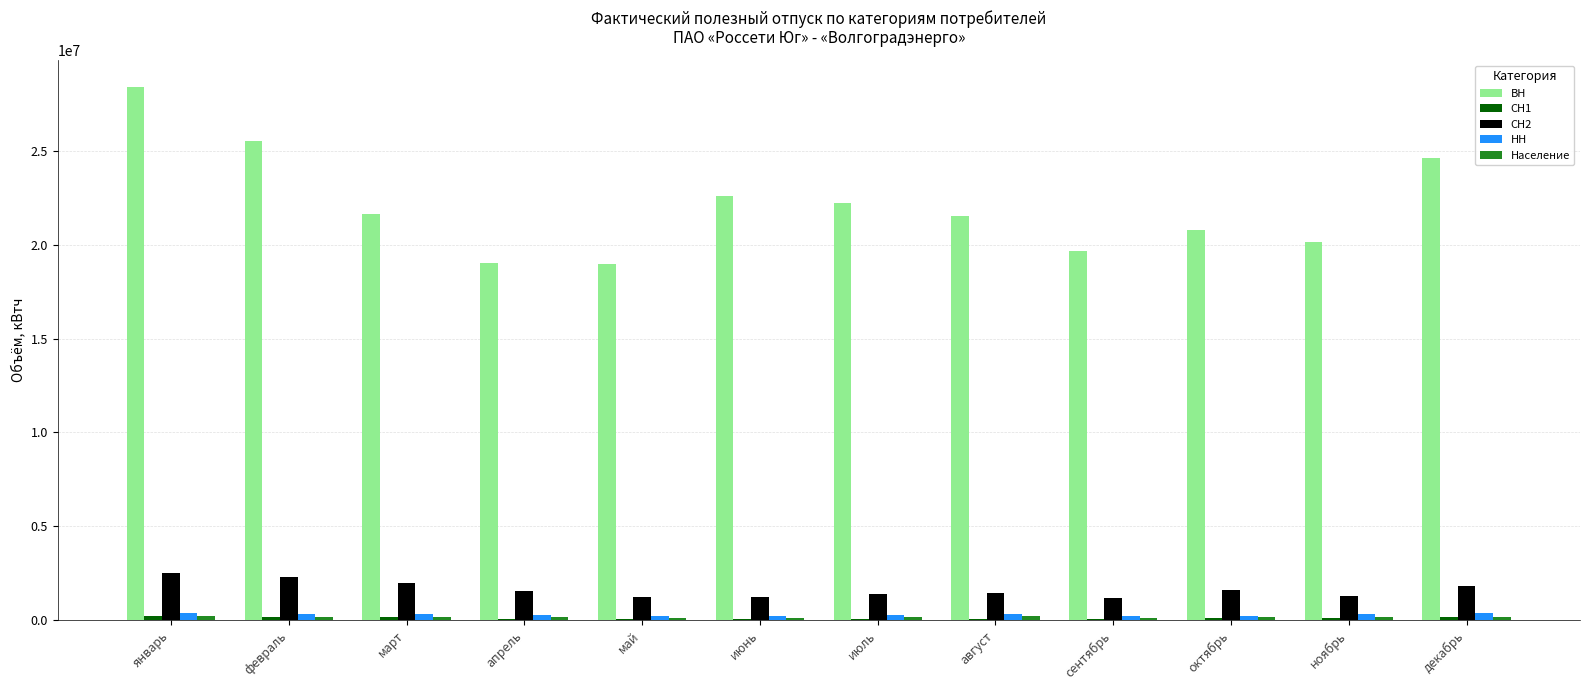

How many groups of bars are there?

12